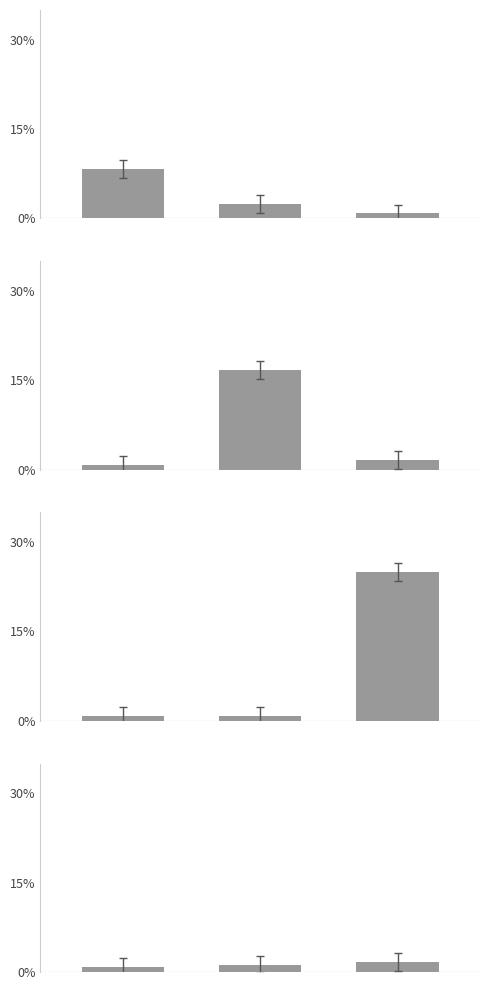

Approximately how many times larger is the value at 0 compared to 2?

0.5